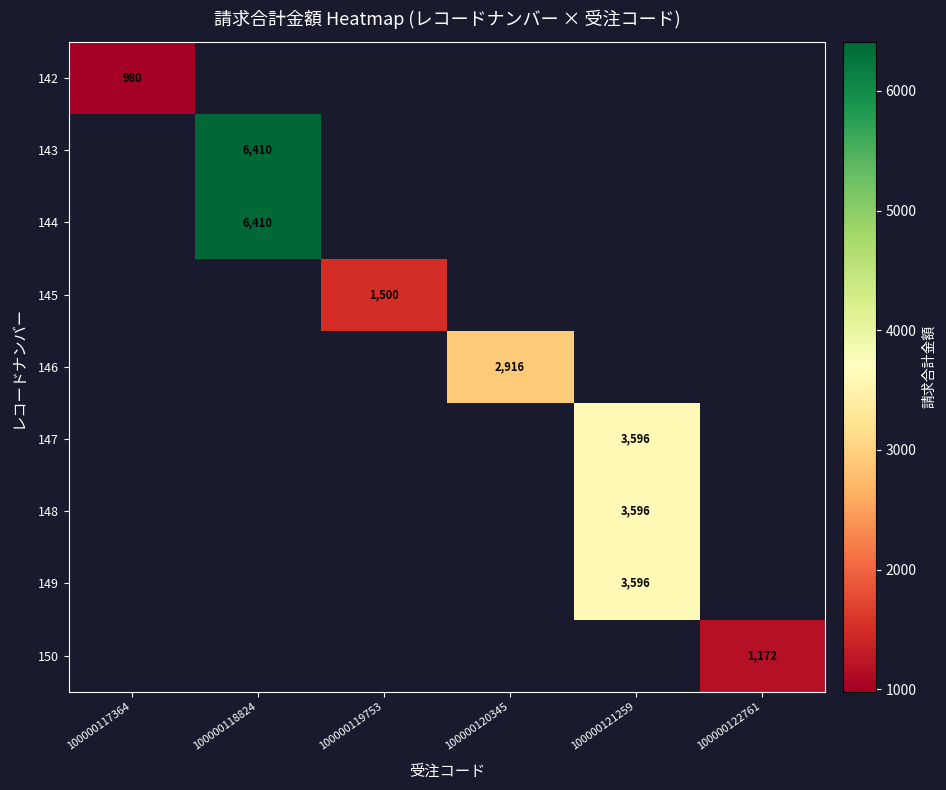

Count the number of categories in the chart.

6